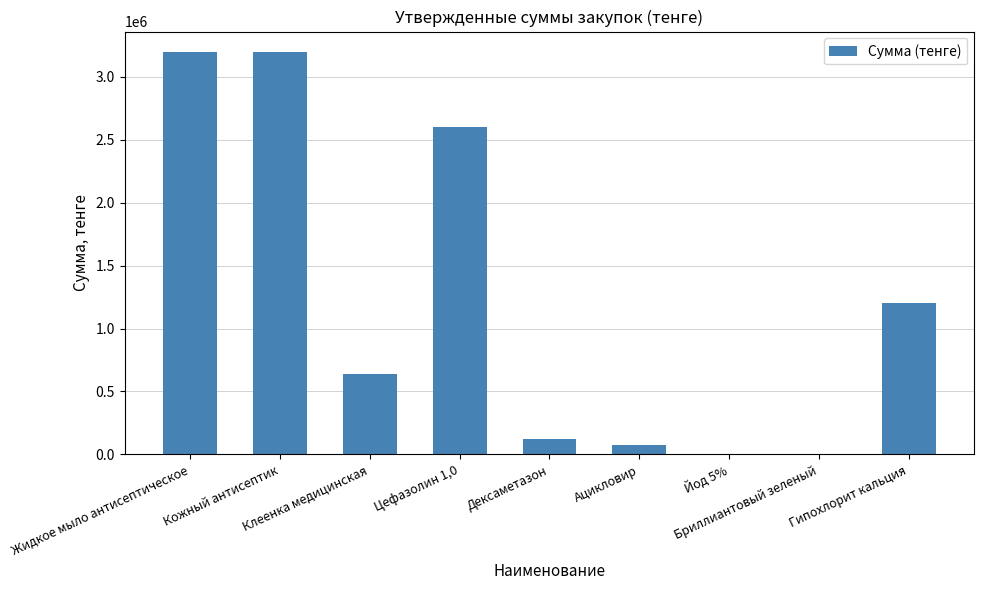

Between Цефазолин 1,0 and Дексаметазон, which is larger?

Цефазолин 1,0